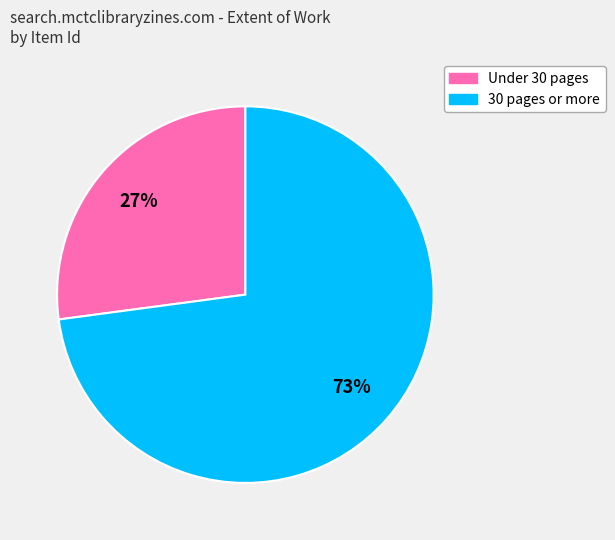

Does any single category account for the majority?

Yes